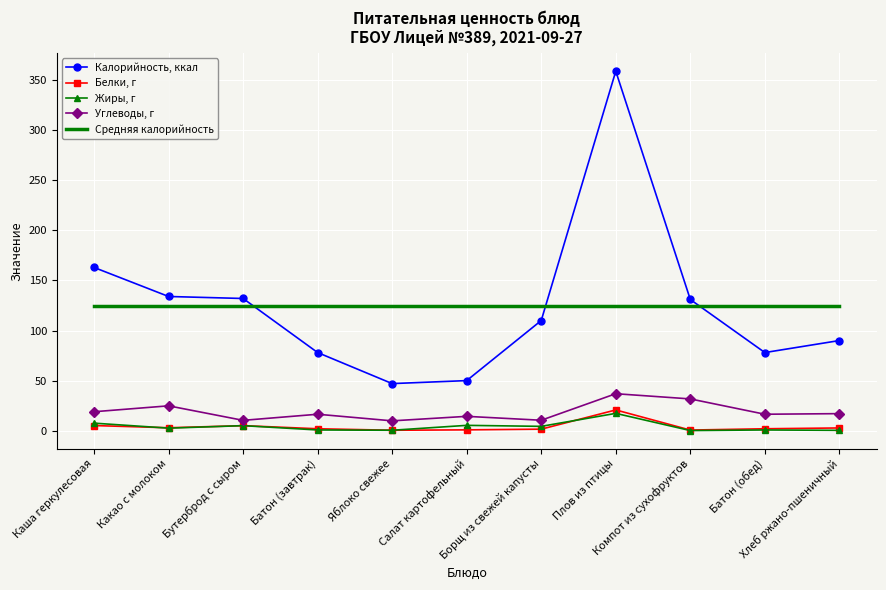

The Белки, г series shows 5.0 at Бутерброд с сыром. True or false?

True